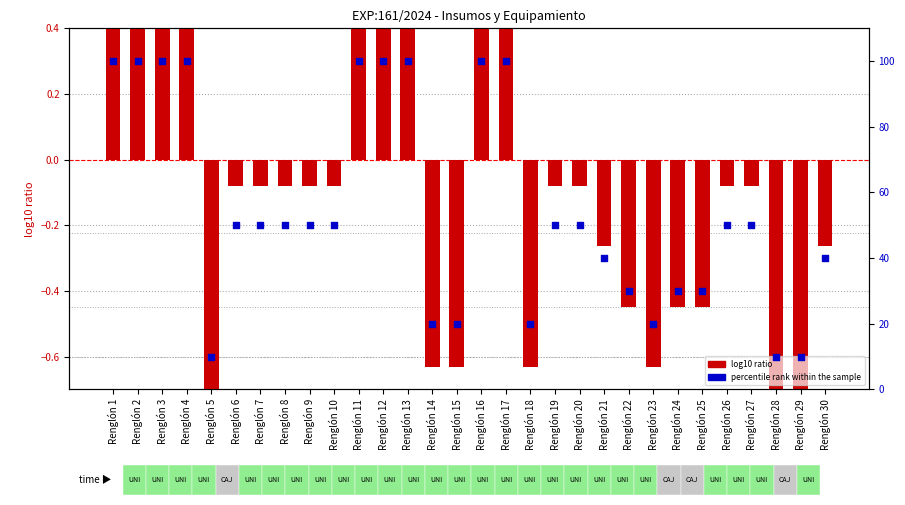

What are all the series names shown in the legend?

log10 ratio, percentile rank within the sample